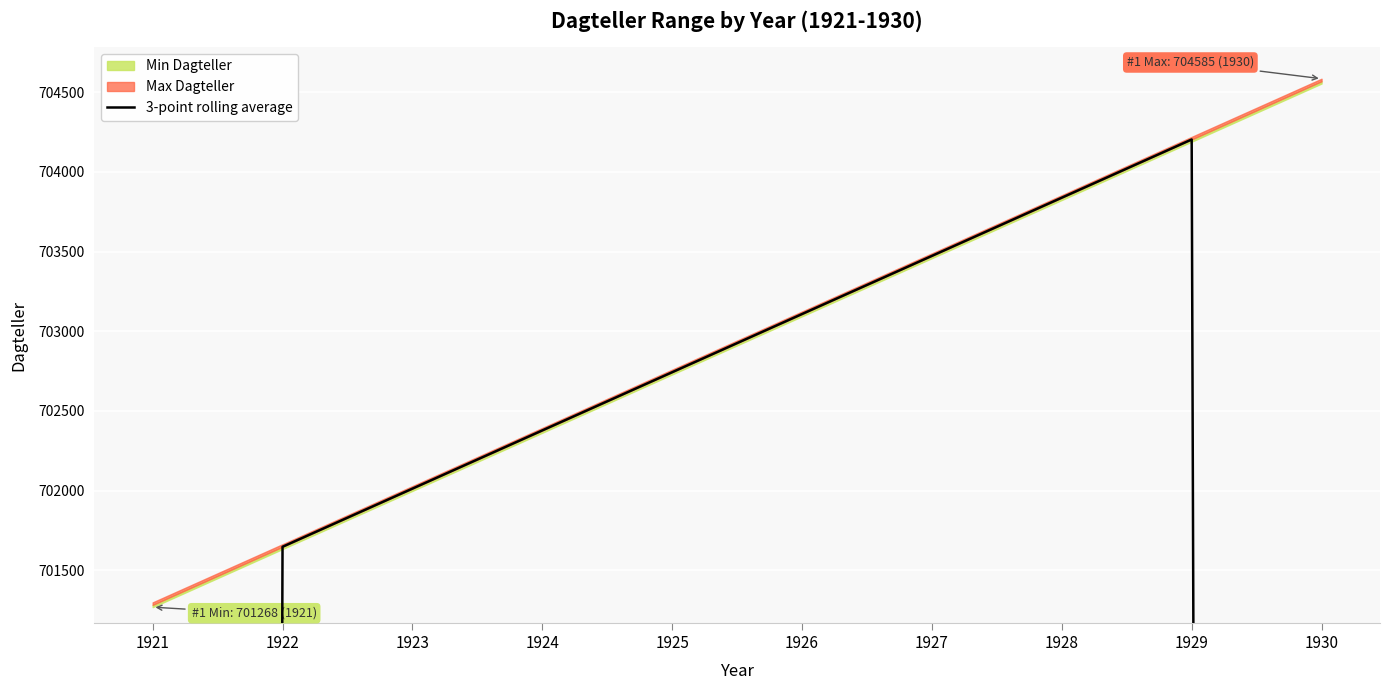

Between 1929 and 1926, which is larger?

1929